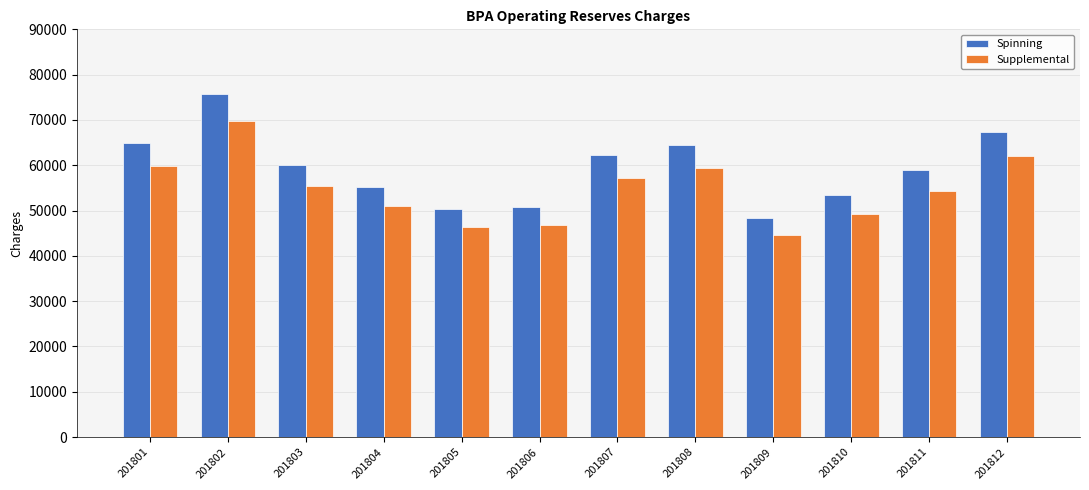

The Supplemental series shows 69671 at 201802. True or false?

True